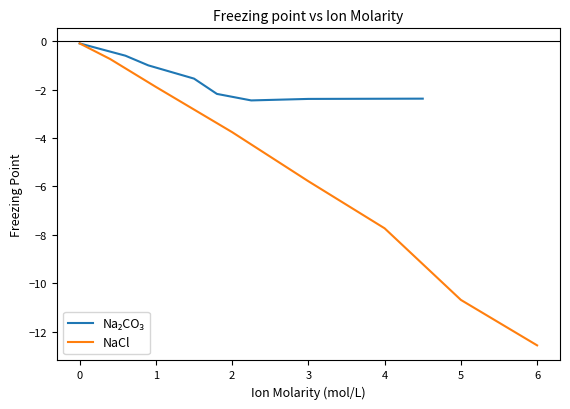

What are all the series names shown in the legend?

Na₂CO₃, NaCl